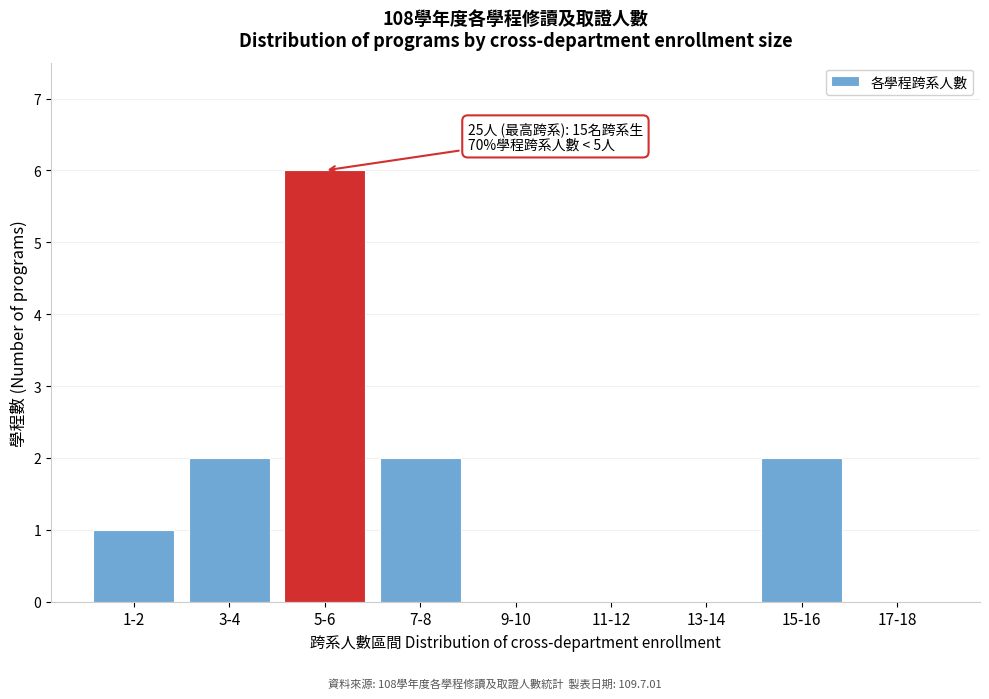

Reading right to left, list all the values displayed in this chart.

17-18=0	15-16=2	13-14=0	11-12=0	9-10=0	7-8=2	5-6=6	3-4=2	1-2=1